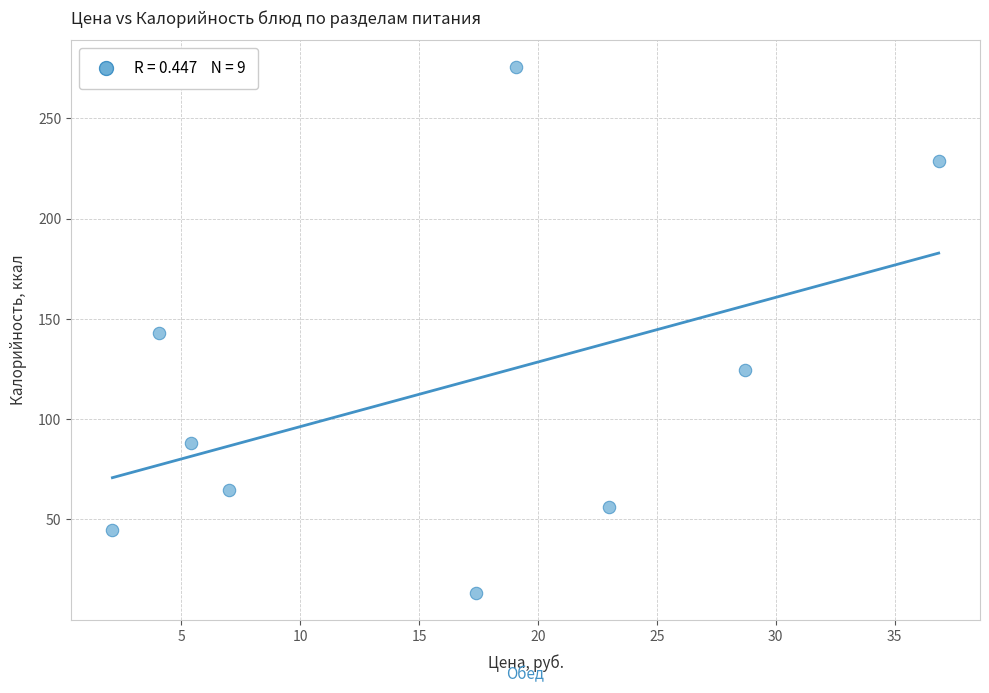

What is the range of Y values (max minus min)?

262.6